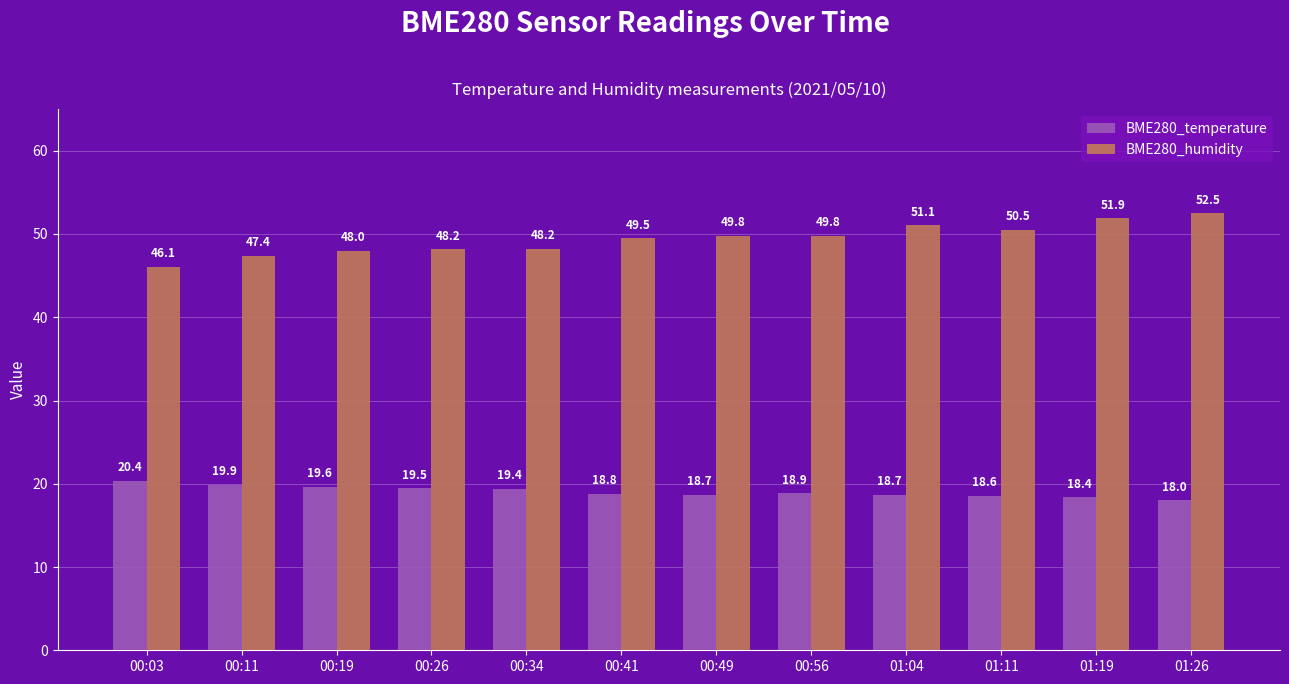

Between 00:26 and 00:49, which series saw the biggest shift?

BME280_humidity